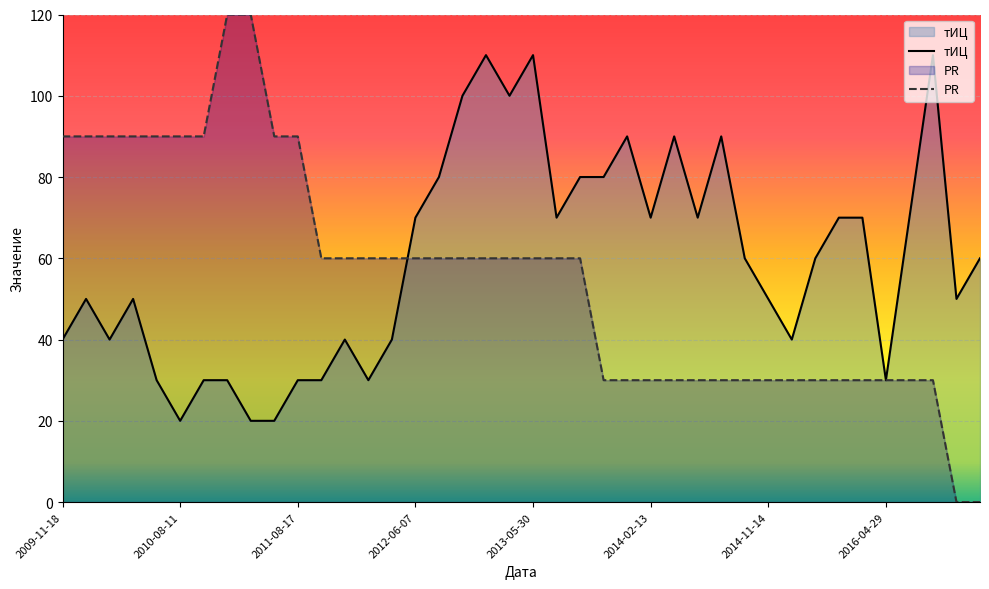

True or false: тИЦ has a value of 60 at 32.

True